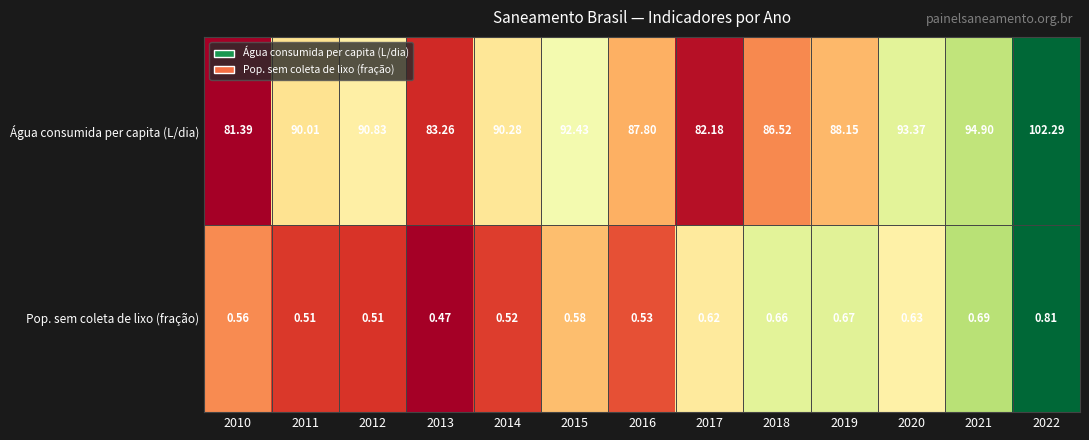

Reading left to right, list all the values displayed in this chart.

2010=81.4	2011=90.0	2012=90.8	2013=83.3	2014=90.3	2015=92.4	2016=87.8	2017=82.2	2018=86.5	2019=88.2	2020=93.4	2021=94.9	2022=102.3